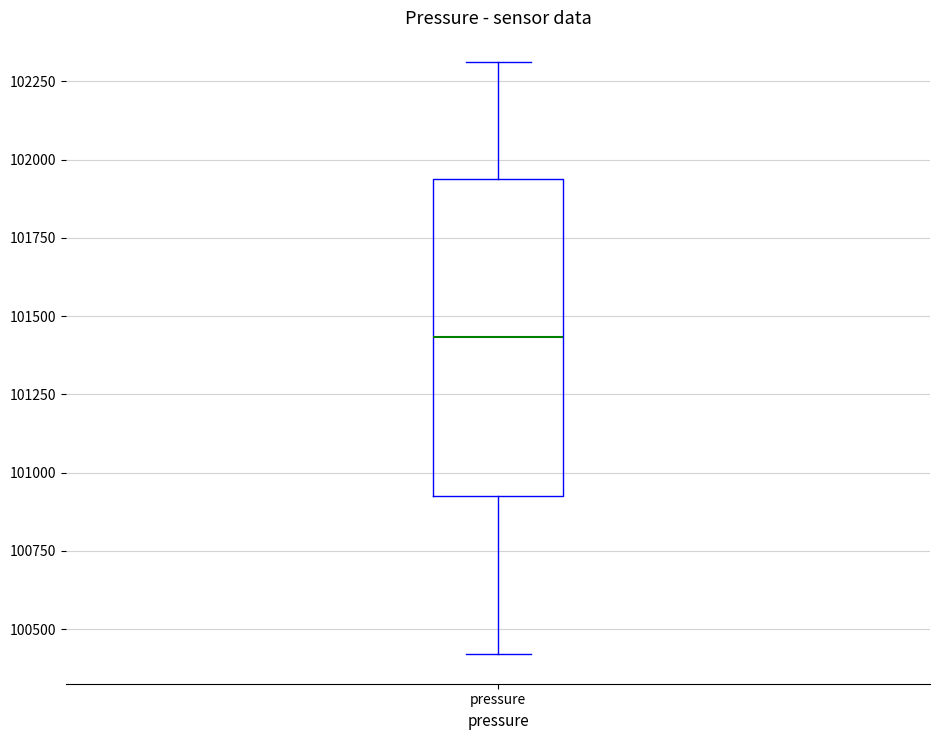

Transcribe this box plot: give where the median line is, the range the box spans, and where the two whiskers end, as read against the y-axis. The values are not printed on the chart, so give them approximately, as read against the axis.

median 101450, box 100950 to 101950, whiskers 100400 to 102300